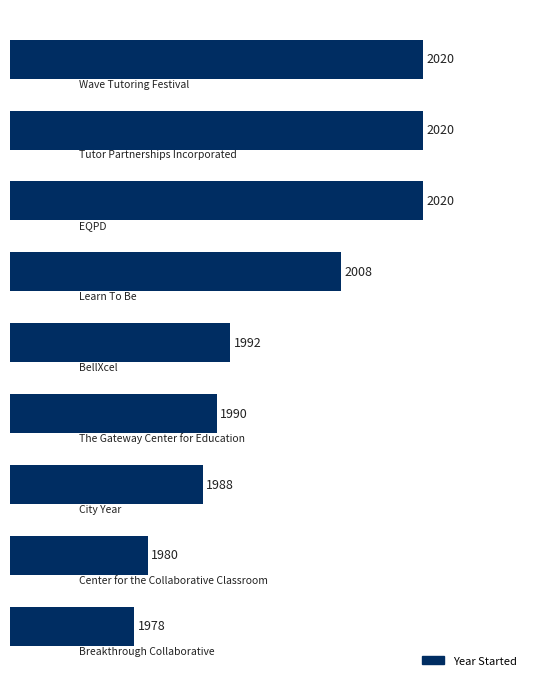

Does the chart contain stacked bars?

No